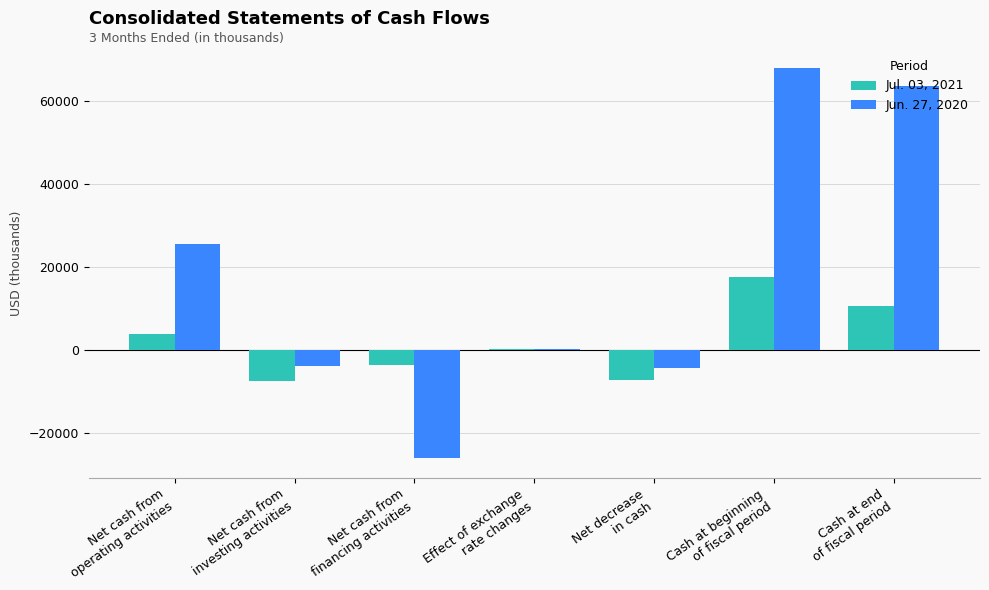

What is the greatest value displayed?

67755